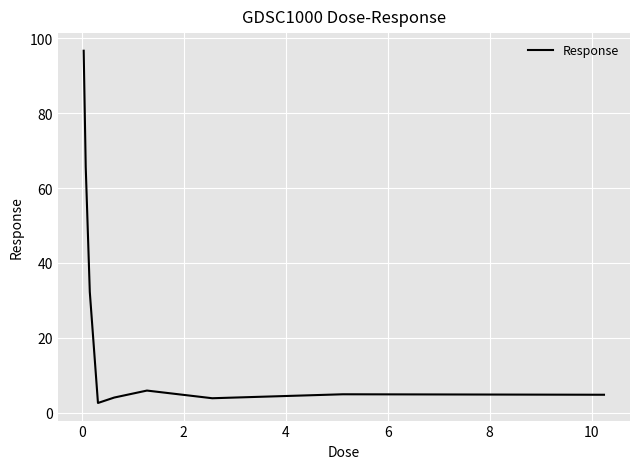

What is the difference between the maximum and minimum values?

94.1